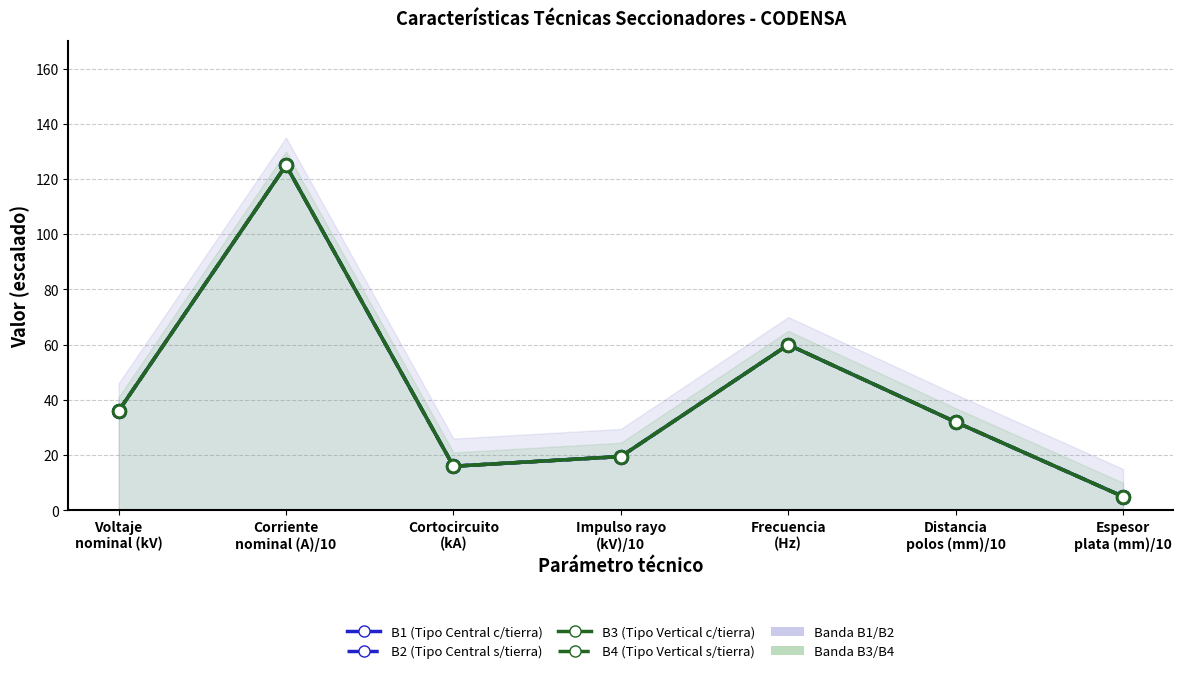

How many interior local valleys does the B1 series have?

1